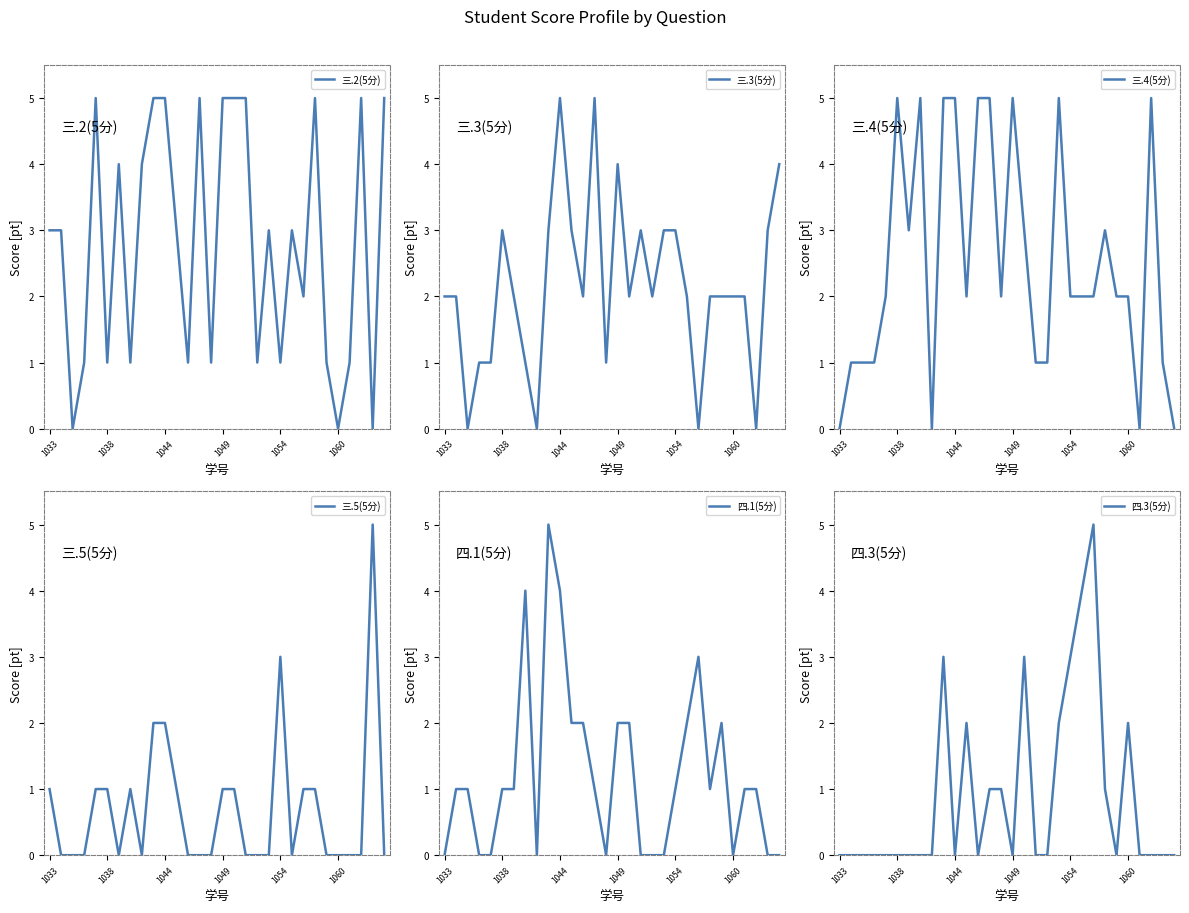

The 三.4(5分) series shows 0 at 1033. True or false?

True